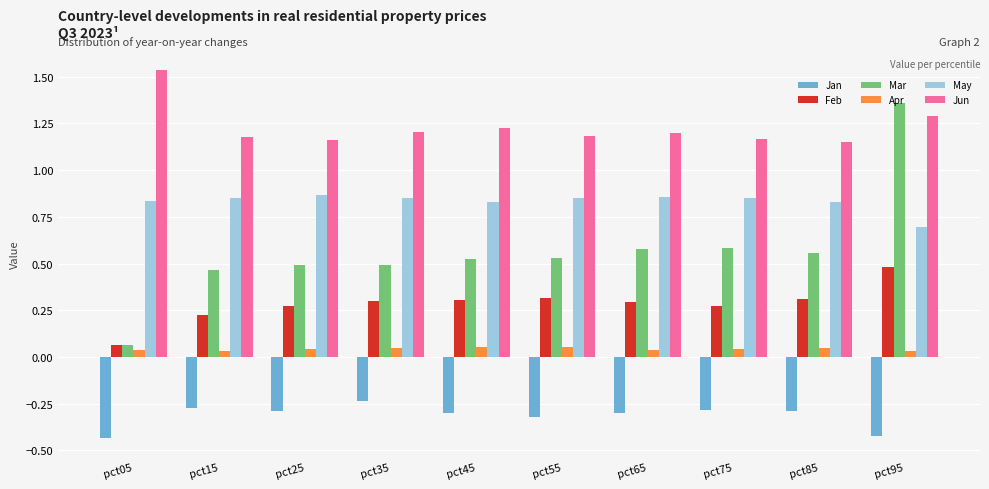

Rank the series by their maximum value, from highest to lowest.

Jun, Mar, May, Feb, Apr, Jan